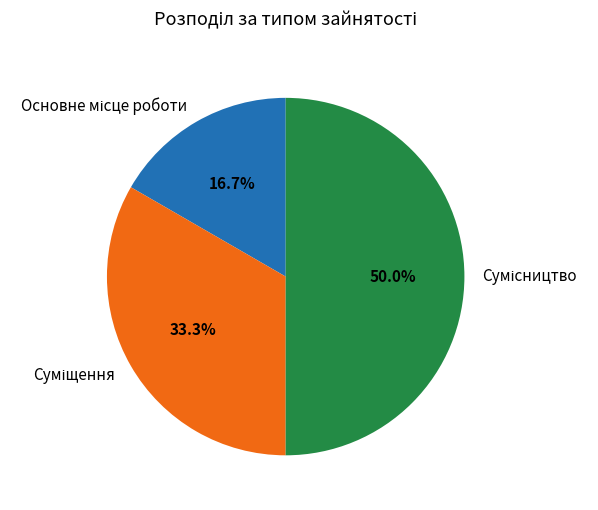

Count the number of slices in the pie.

3